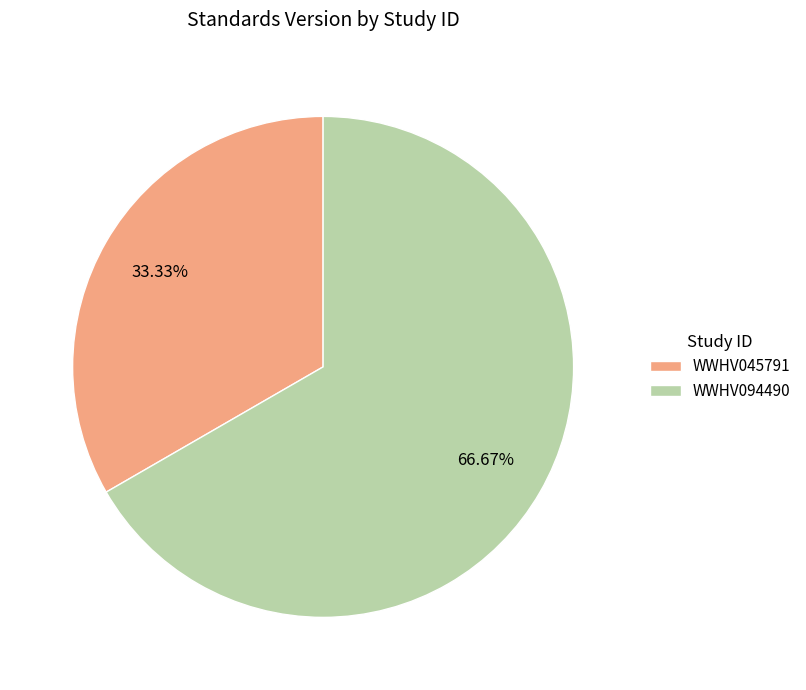

Combined, do WWHV094490 and WWHV045791 account for over 50%?

Yes